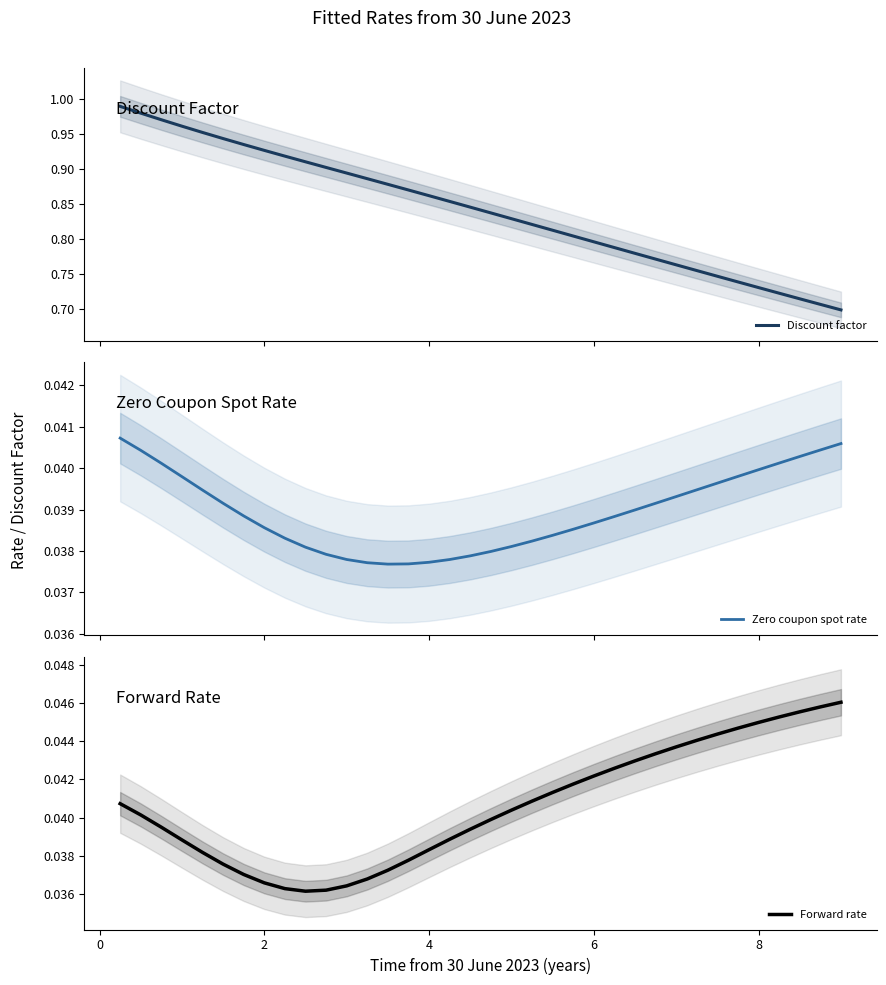

True or false: Zero coupon spot rate and Discount factor intersect in this chart.

False